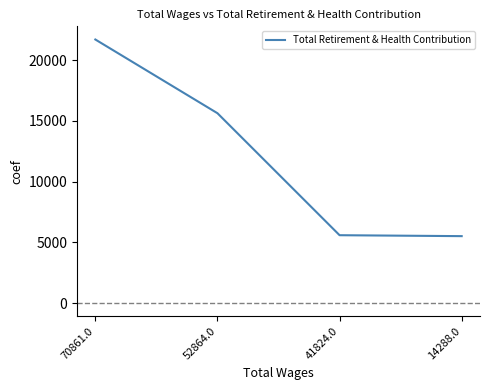

Where is the data nearest to the value 13611?

52864.0